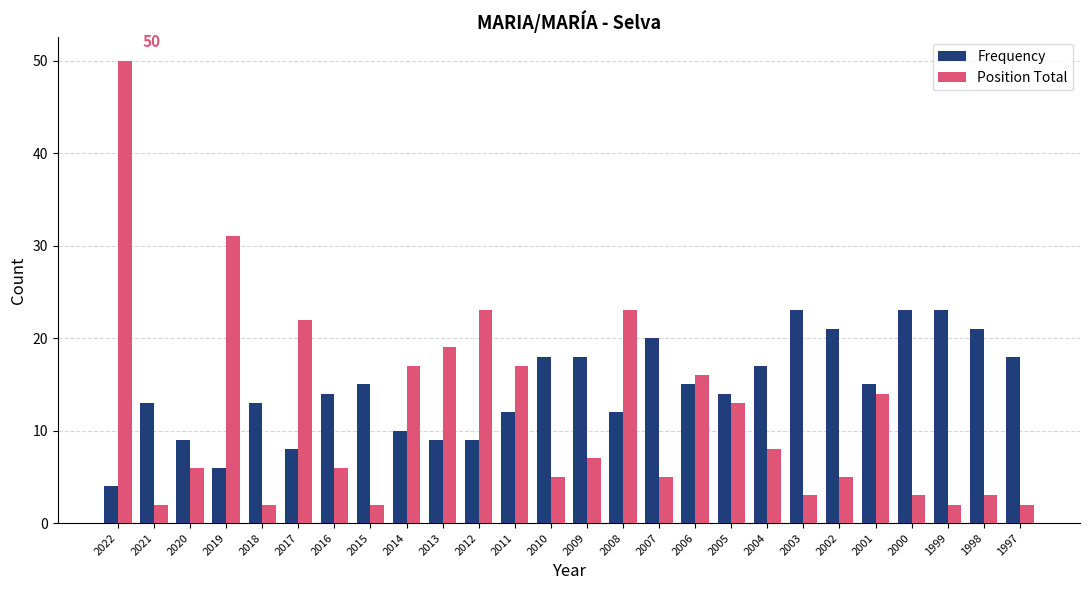

What is the value of the Position Total bar at the 3rd from the left?

6